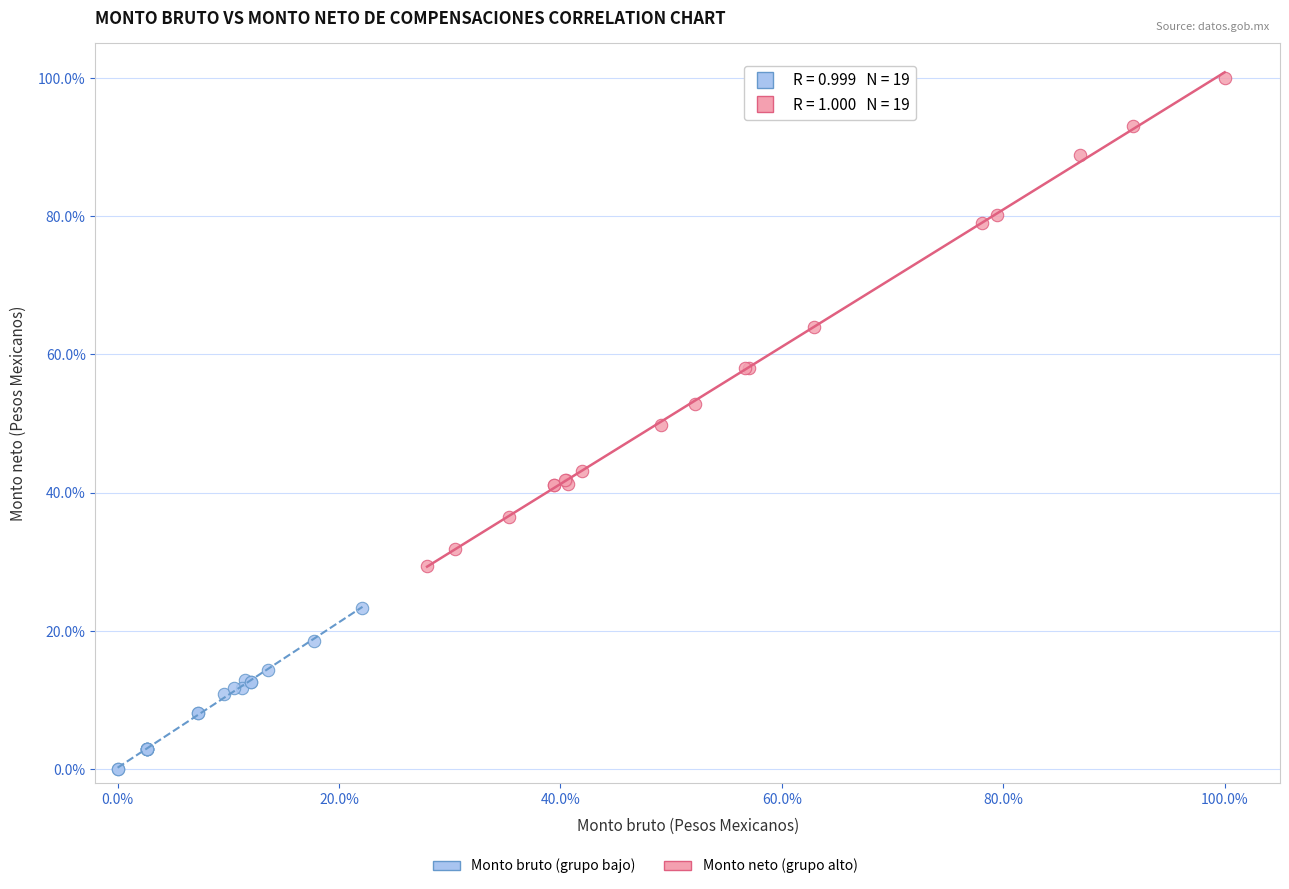

Which series contains the highest Y value?

Monto neto (grupo alto)